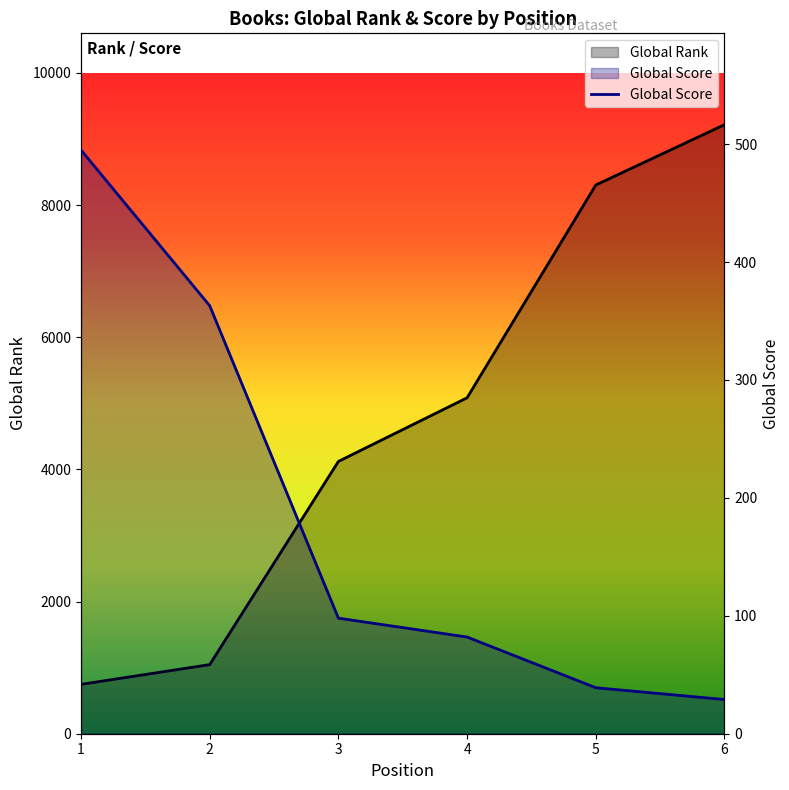

What is the difference between the Global Rank values at 6 and 5?

913